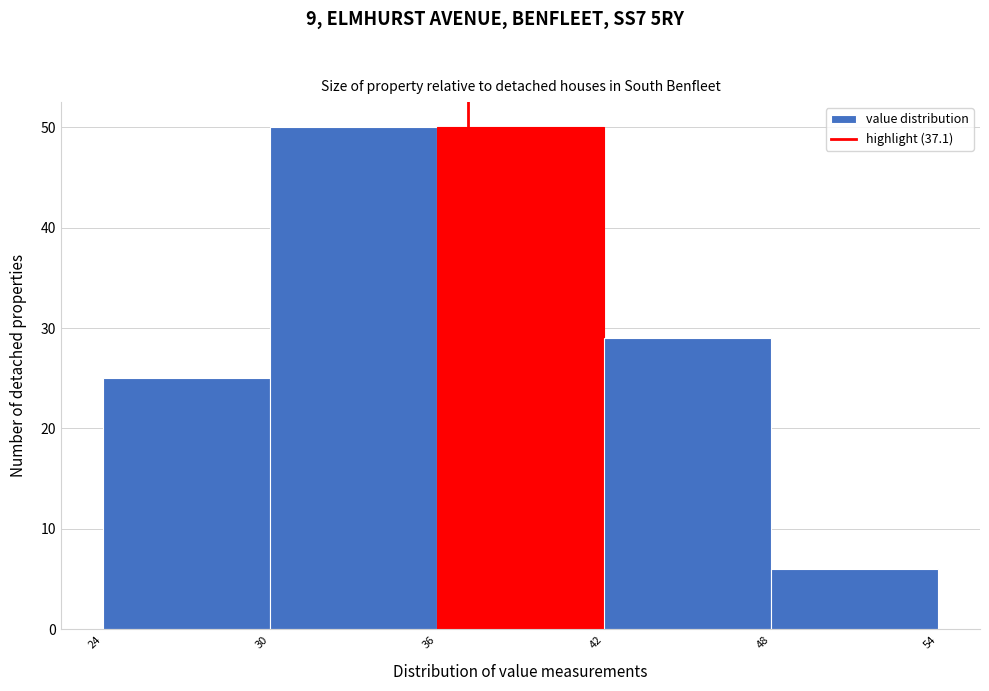

Reading left to right, list every bar in this chart as the range it spans on the x-axis followed by its height. The values are not printed on the chart, so give them approximately, as read against the axis.

24 to 30: 25
30 to 36: 50
36 to 42: 50
42 to 48: 29
48 to 54: 6